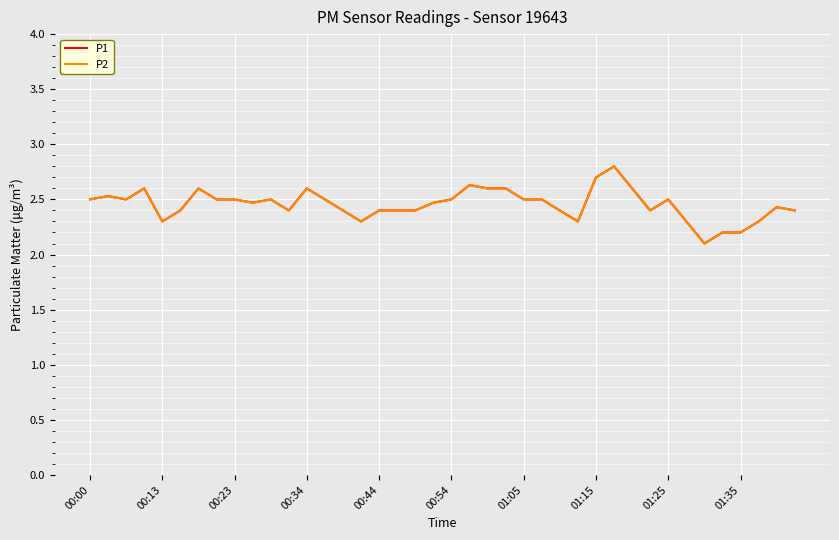

True or false: P2 has more than 1 interior local peaks.

True